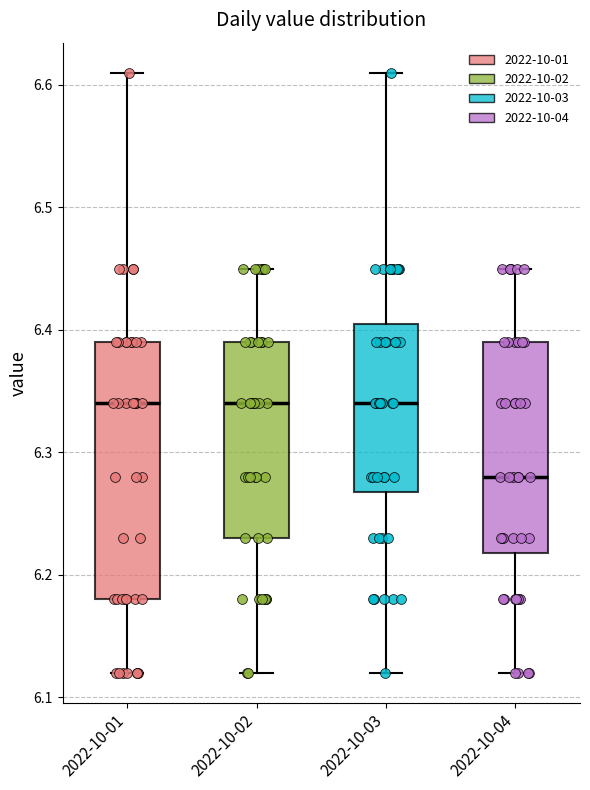

Which box is the tallest, from its lower edge to its upper edge?

2022-10-01